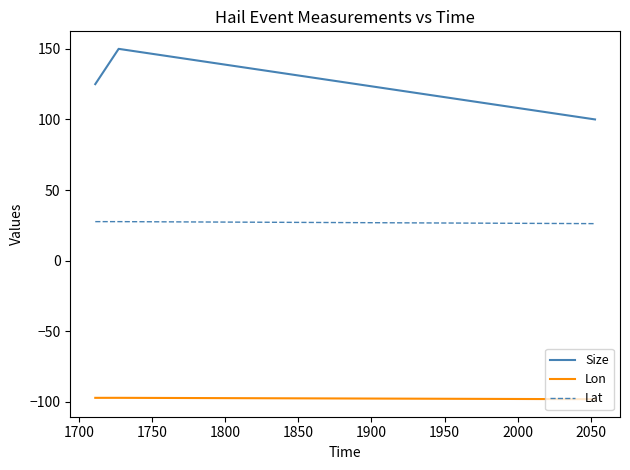

What is the lowest value of the Lon series?

-98.2